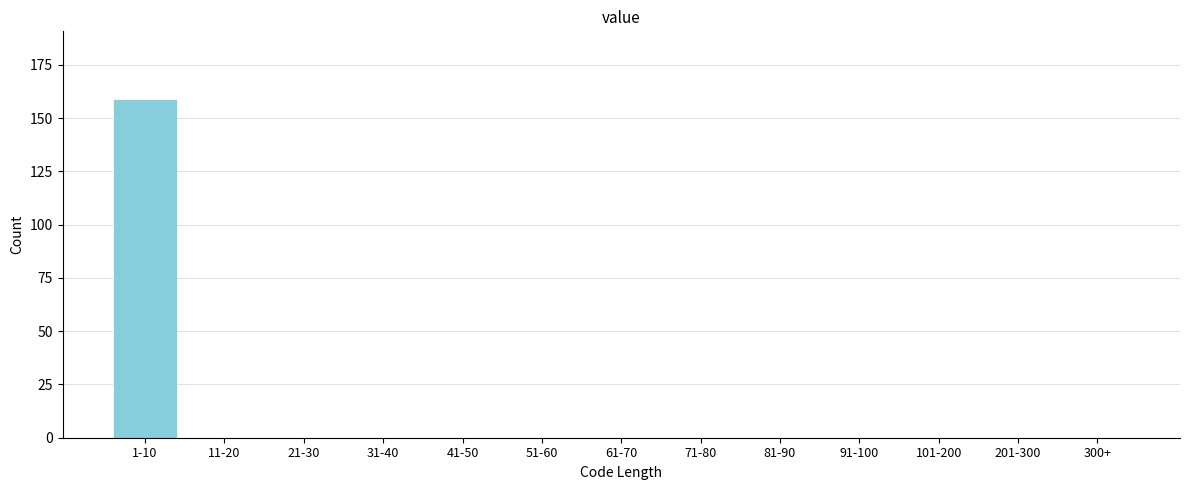

Reading left to right, transcribe all the data shown in this chart.

1-10=159	11-20=0	21-30=0	31-40=0	41-50=0	51-60=0	61-70=0	71-80=0	81-90=0	91-100=0	101-200=0	201-300=0	300+=0